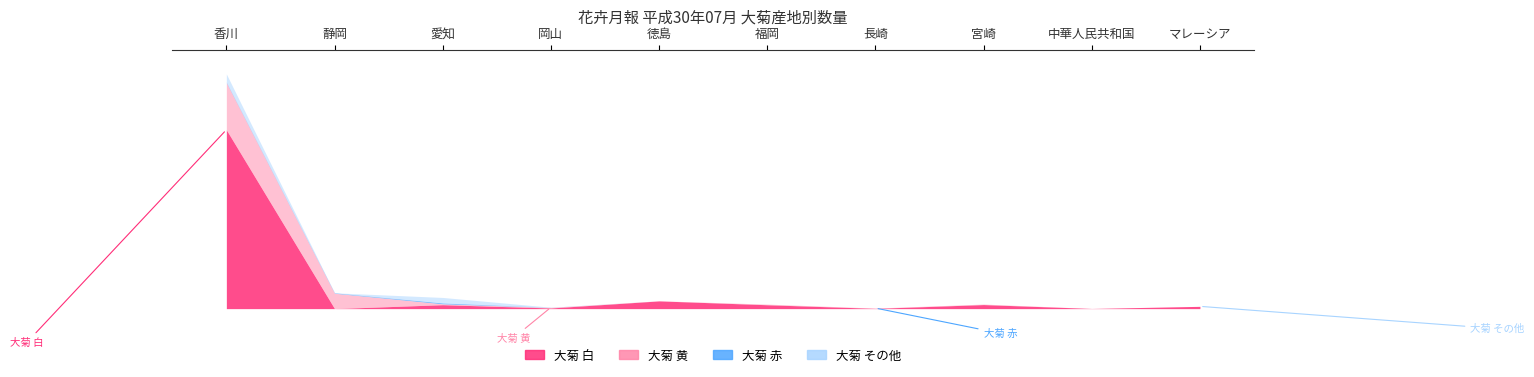

Between 徳島 and 宮崎, which series saw the biggest shift?

大菊 白